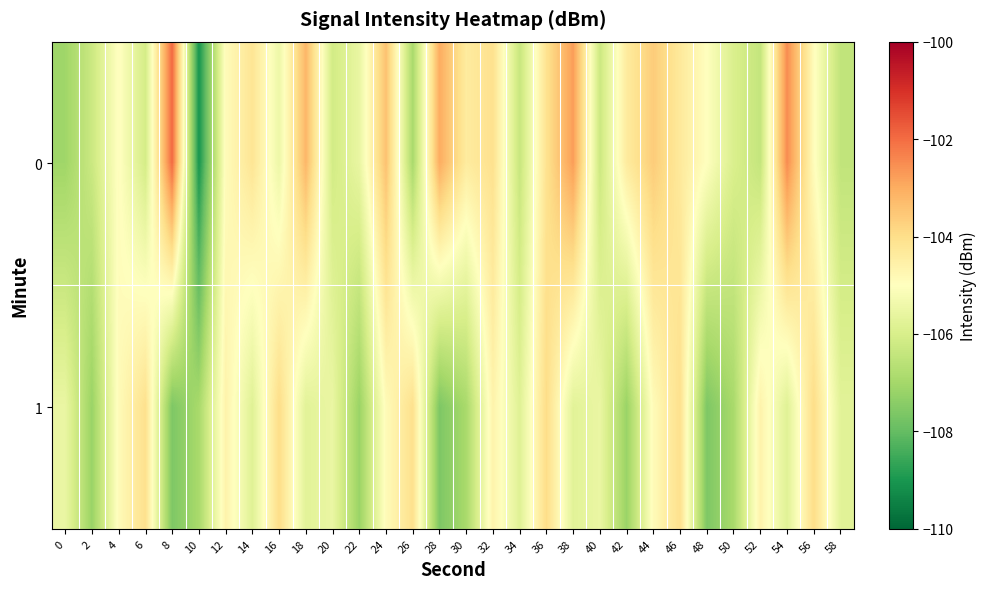

What is the smallest value displayed?

-109.0